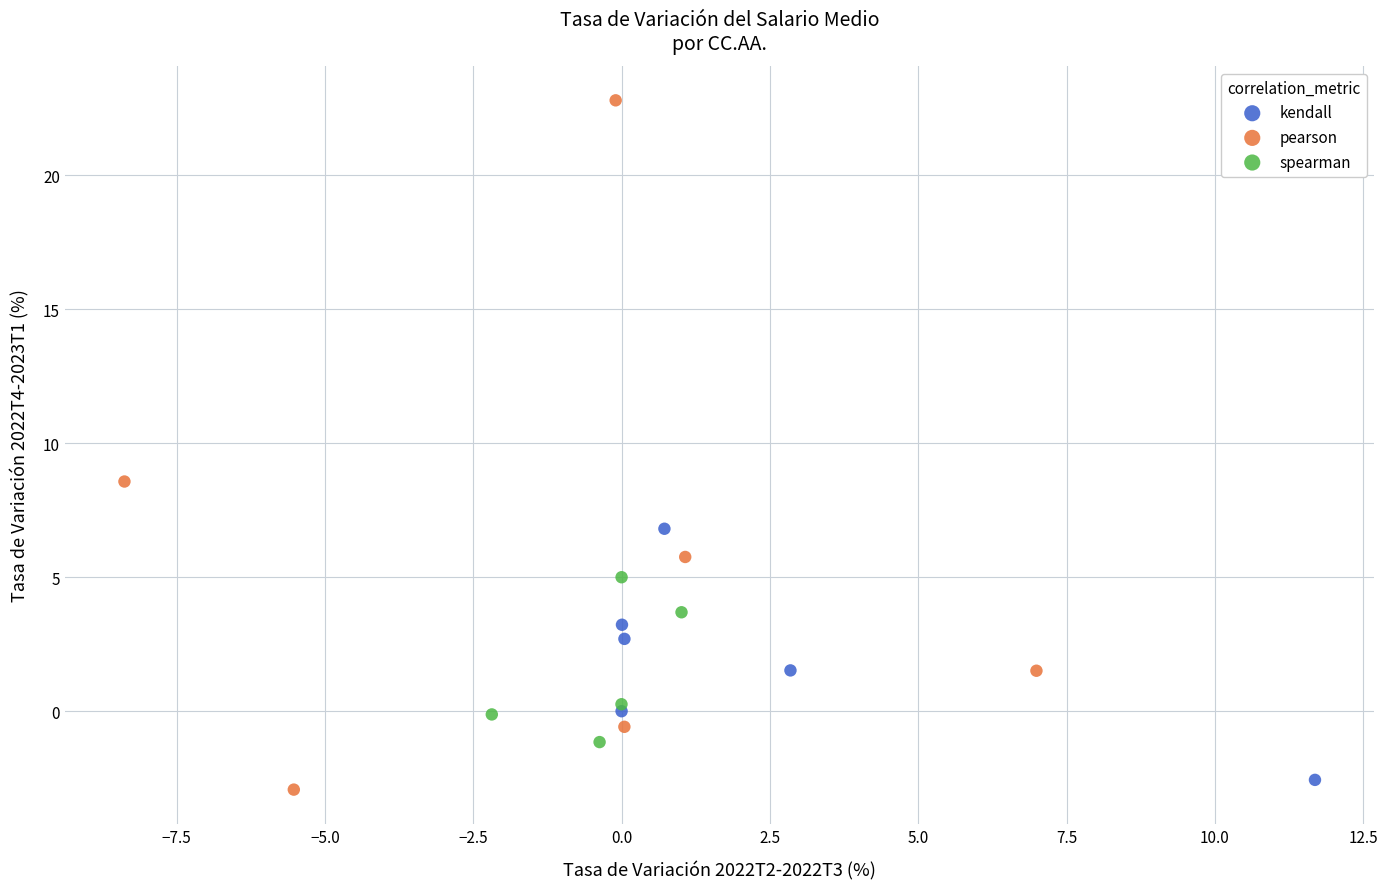

Which series reaches the maximum Y coordinate?

pearson